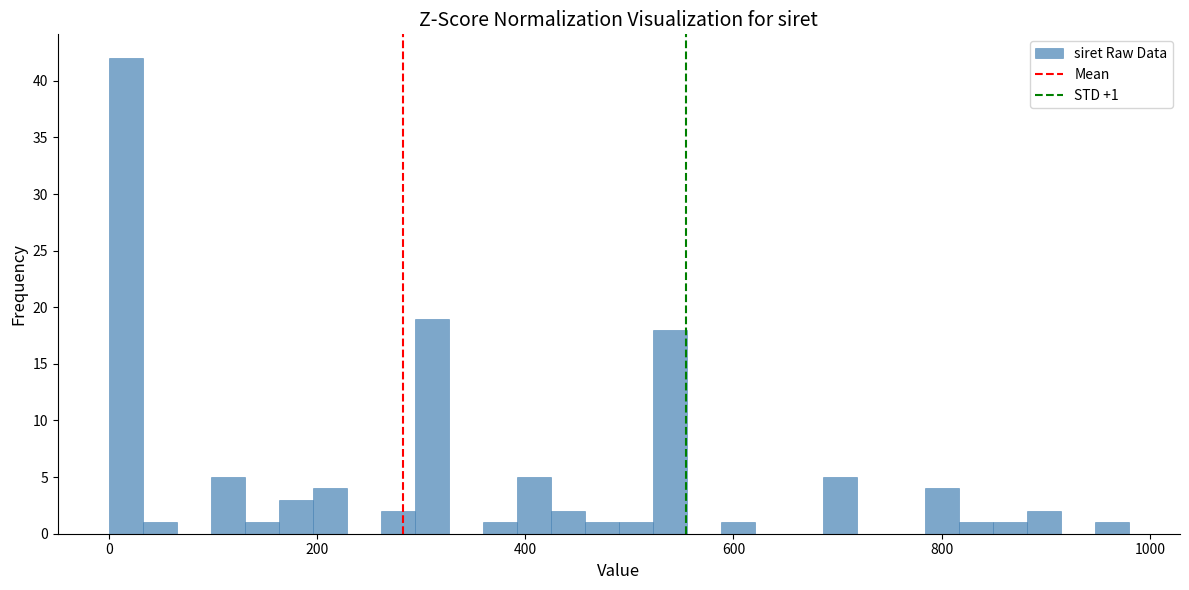

Read against the x-axis, roughly where is the centre of the tallest bar?

20